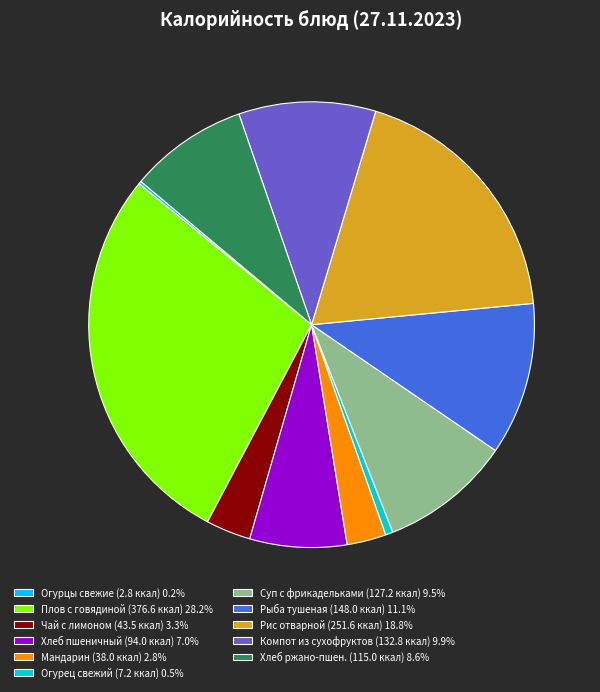

What is the ratio of the value at Хлеб ржано-пшен. (115.0 ккал) 8.6% to the value at Хлеб пшеничный (94.0 ккал) 7.0%?

1.2